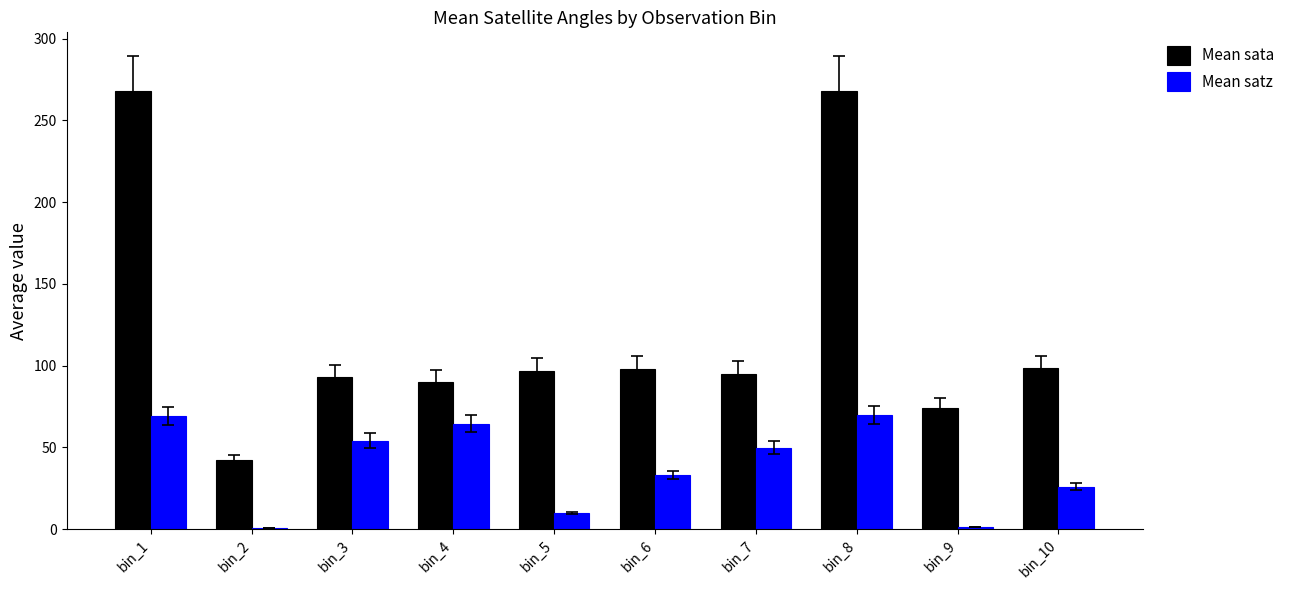

The value of Mean sata at bin_2 is 42.0. True or false?

True